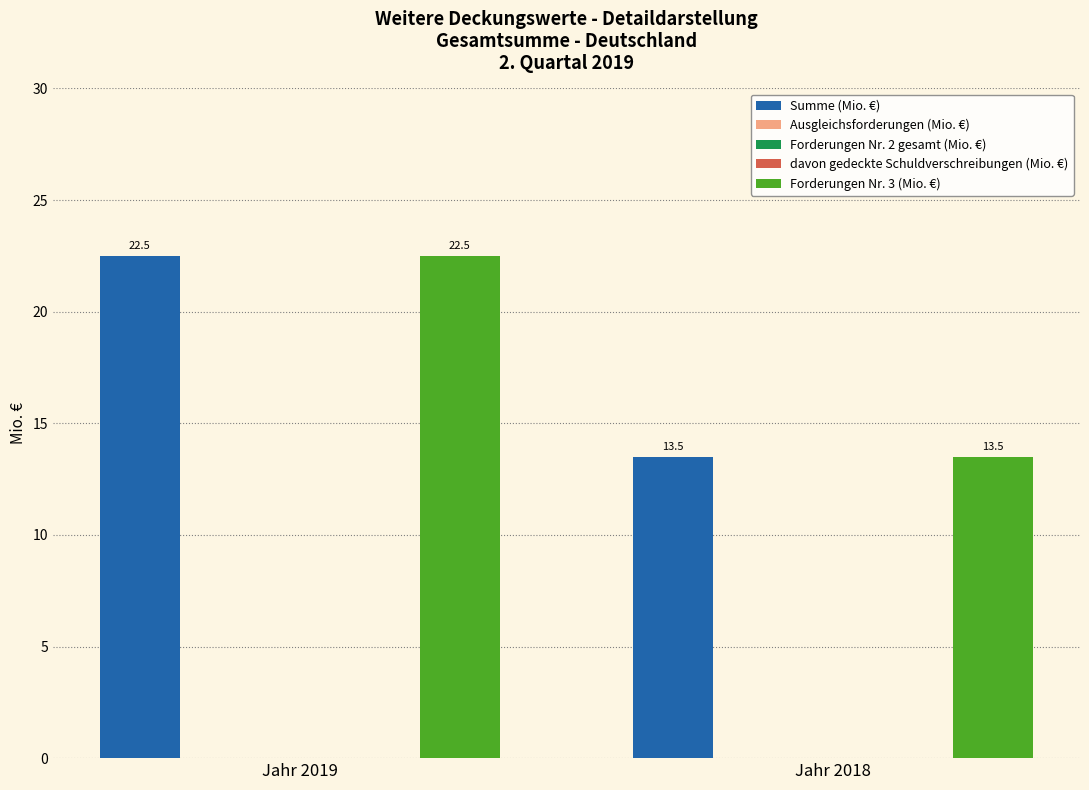

What is the spread (max minus min) of values at Jahr 2018?

13.5